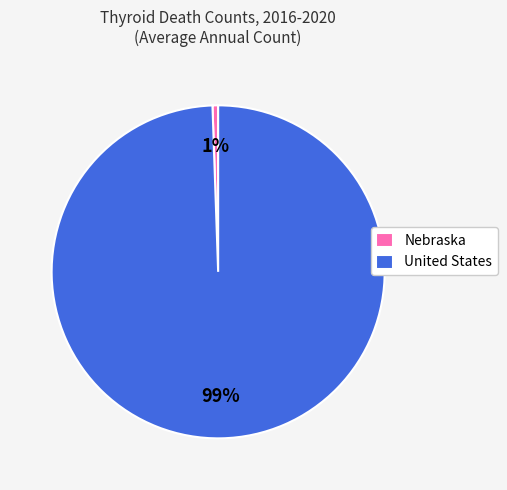

Do United States and Nebraska together represent more than half of the pie?

Yes